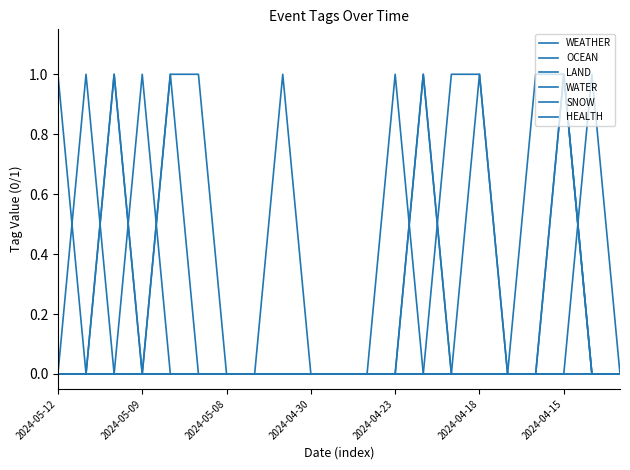

Which category has the lowest value in the HEALTH series?

2024-05-09